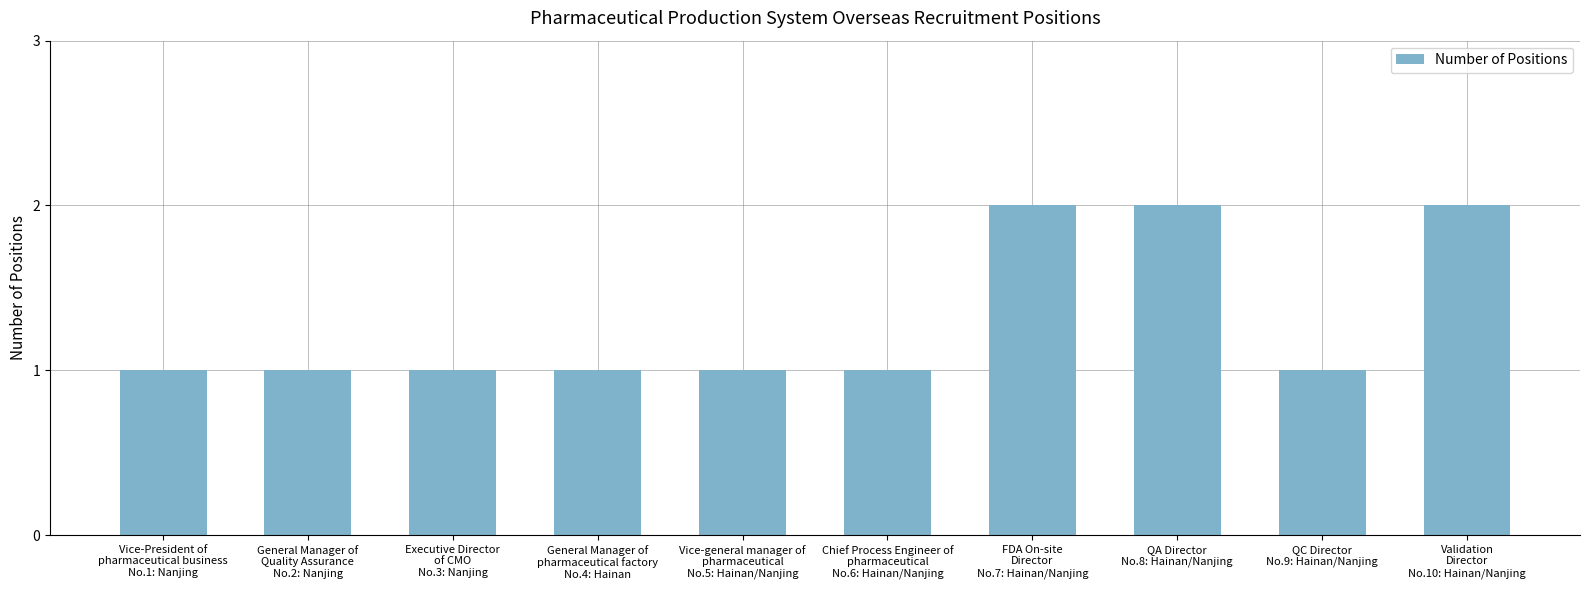

Approximately how many times larger is the value at Executive Director
of CMO
No.3: Nanjing compared to Validation
Director
No.10: Hainan/Nanjing?

0.5